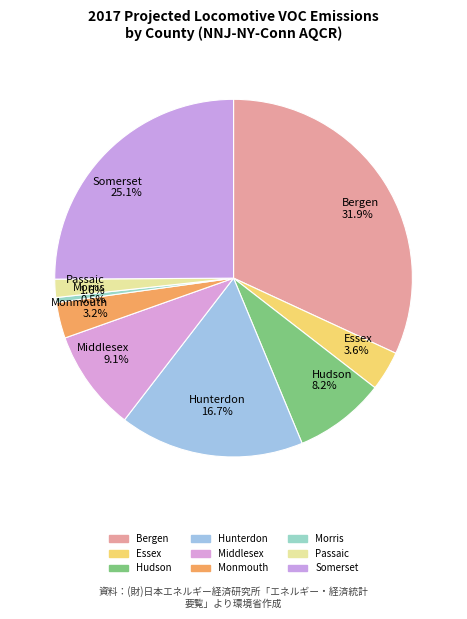

Do Essex and Bergen together represent more than half of the pie?

No